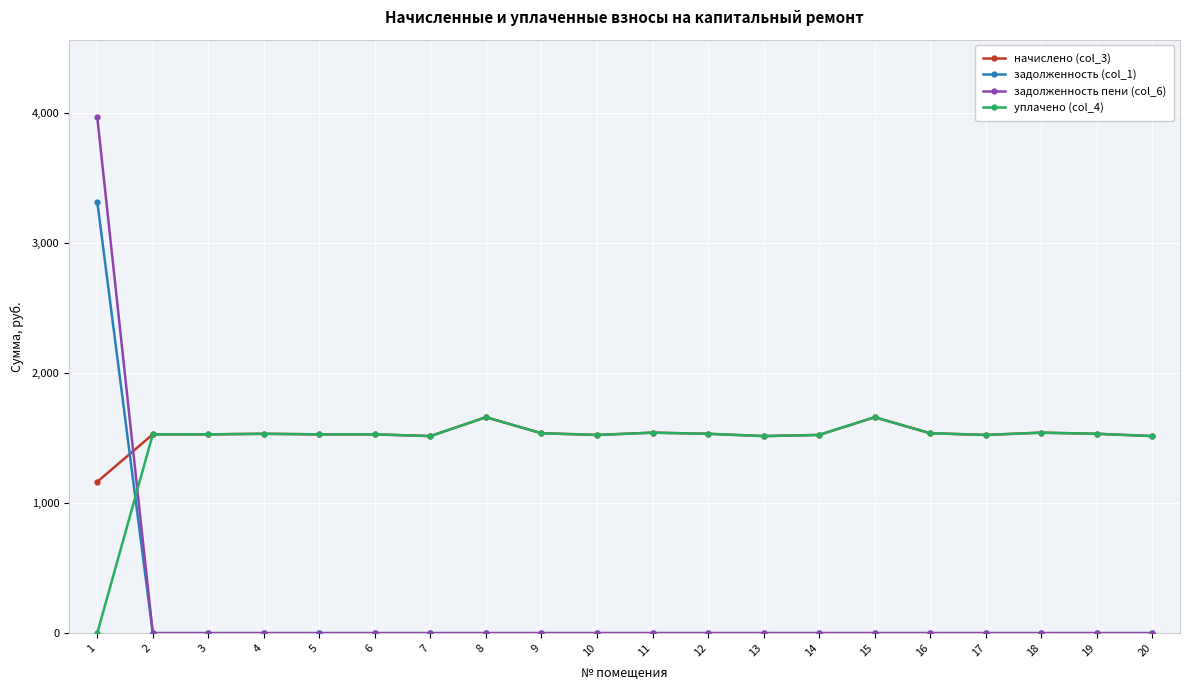

Where do начислено (col_3) and задолженность (col_1) first cross each other?

1 and 2